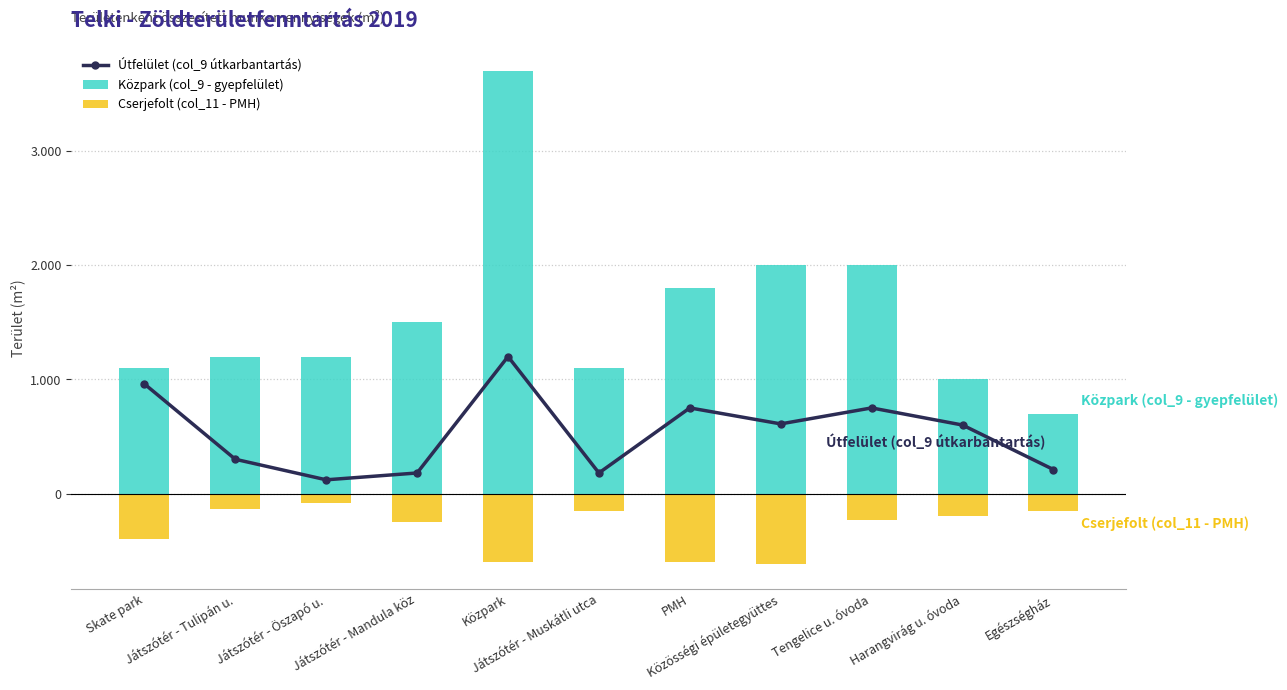

At Harangvirág u. óvoda, list the series in order from smallest to largest.

Cserjefolt (col_11 - PMH), Útfelület (col_9 útkarbantartás), Közpark (col_9 - gyepfelület)